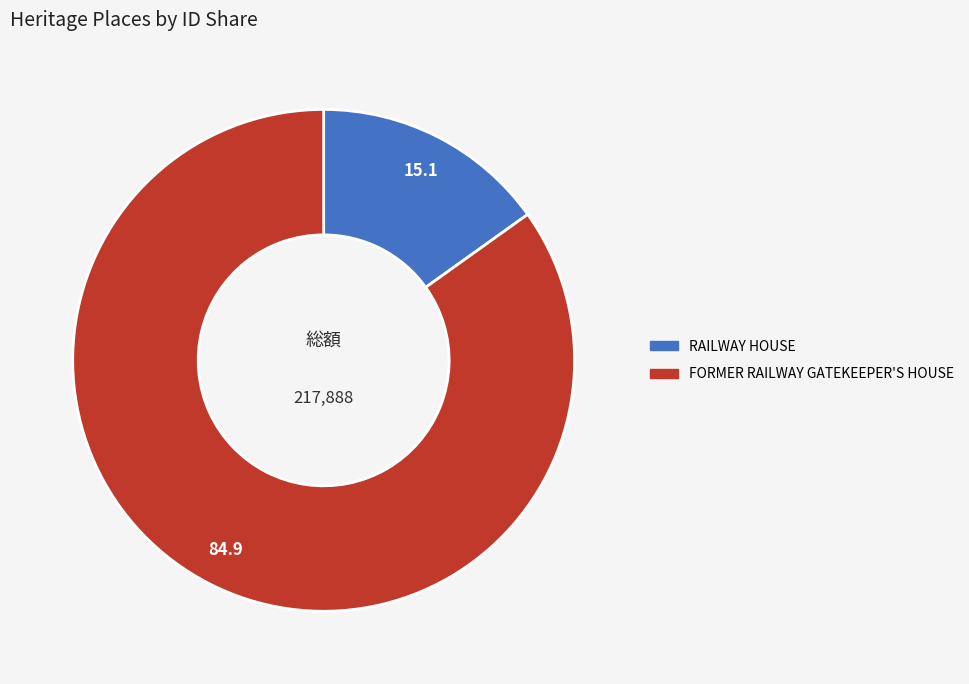

Rank the categories by value from highest to lowest.

FORMER RAILWAY GATEKEEPER'S HOUSE, RAILWAY HOUSE